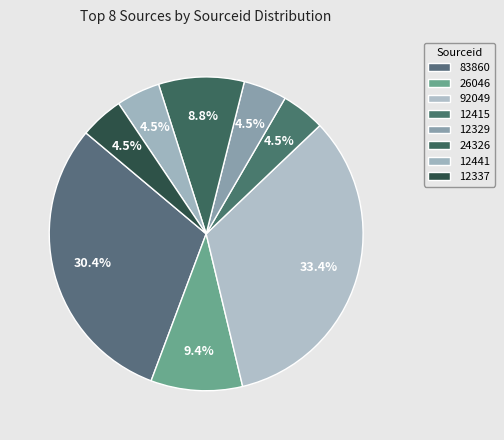

Which slice is the smallest?

Rank 4 (12329)